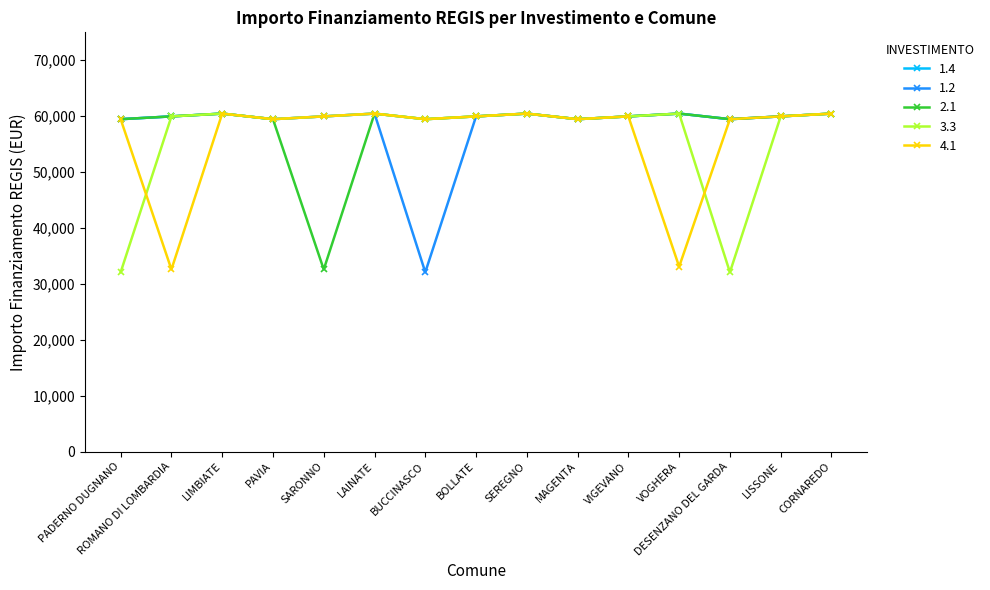

At how many categories does at least one series exceed 38948?

15